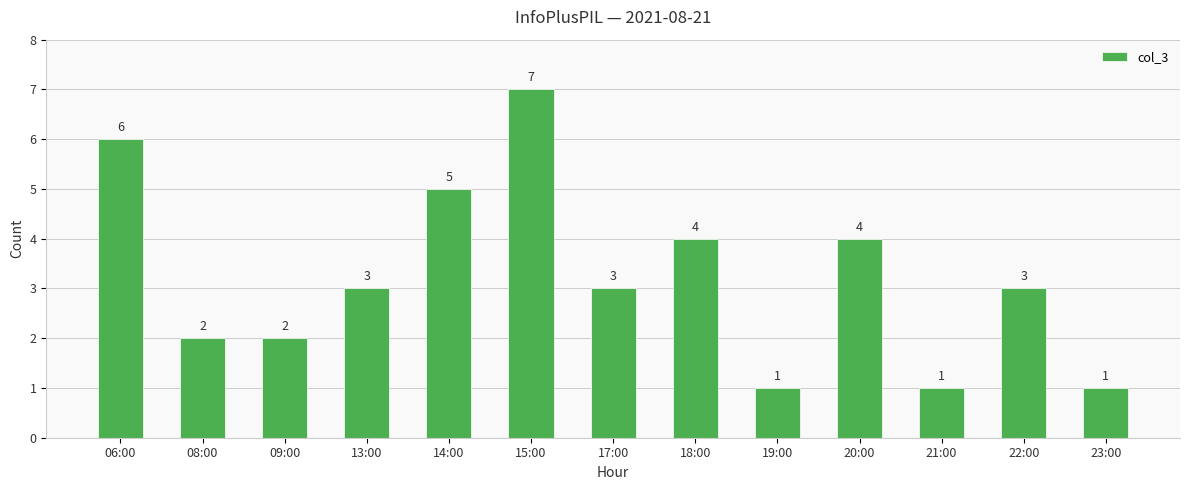

What is the maximum value shown in the chart?

7